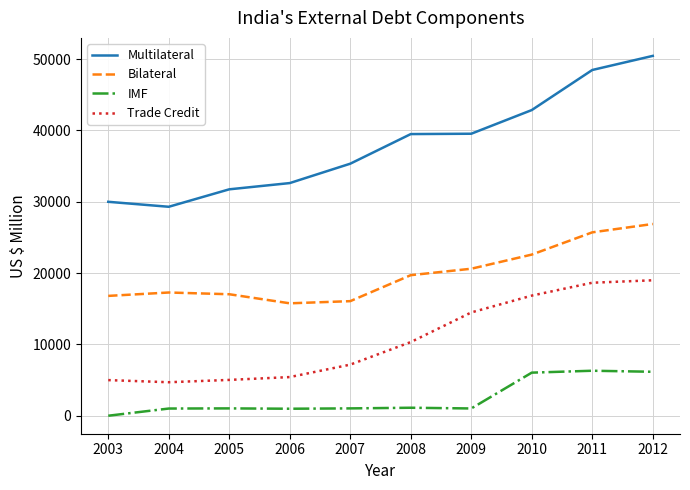

At which label is Trade Credit closest to 11843?

2008